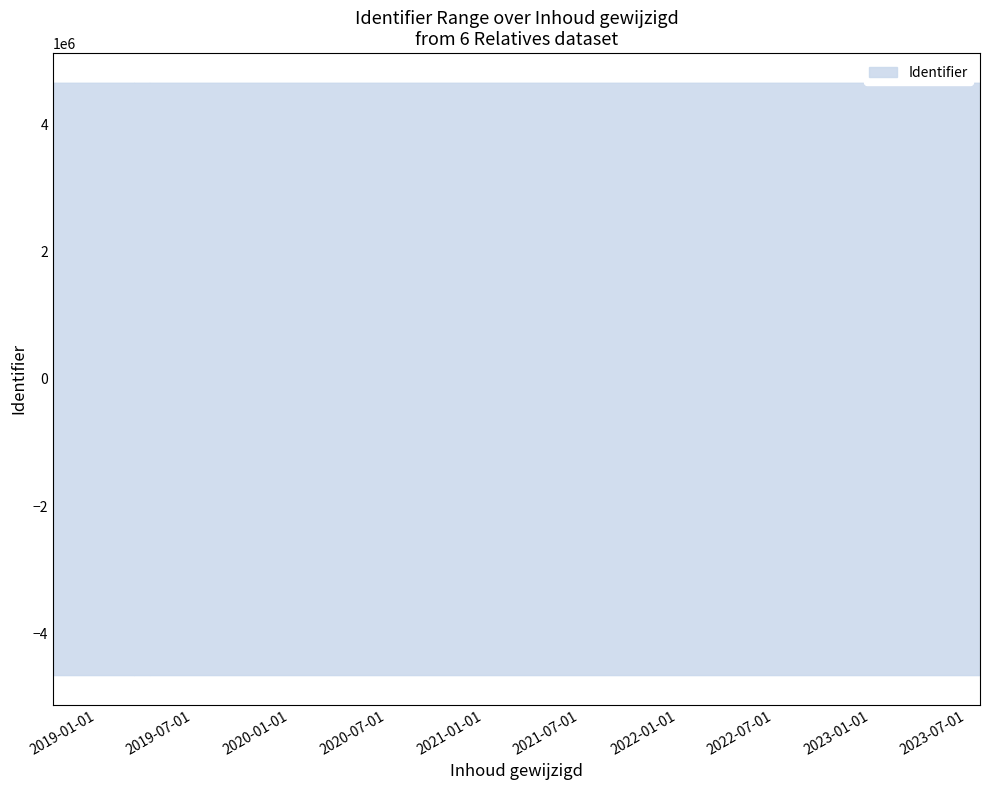

At which category does the chart reach its peak across all series?

2019-04-18